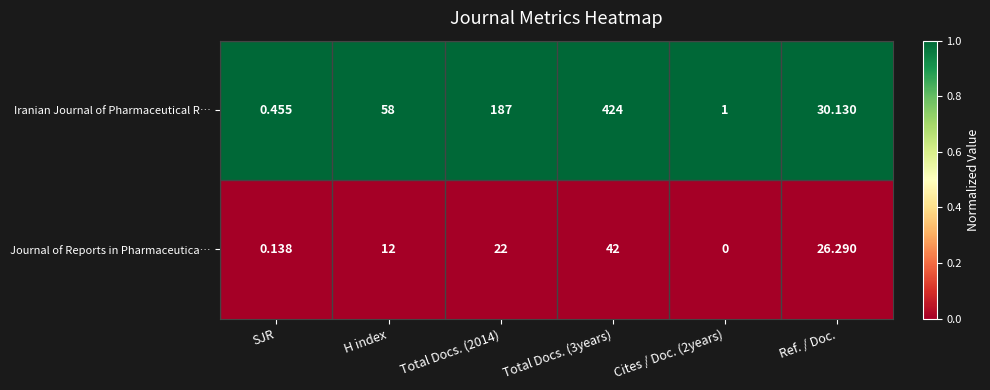

Between H index and Cites / Doc. (2years), which series saw the biggest shift?

Iranian Journal of Pharmaceutical R…